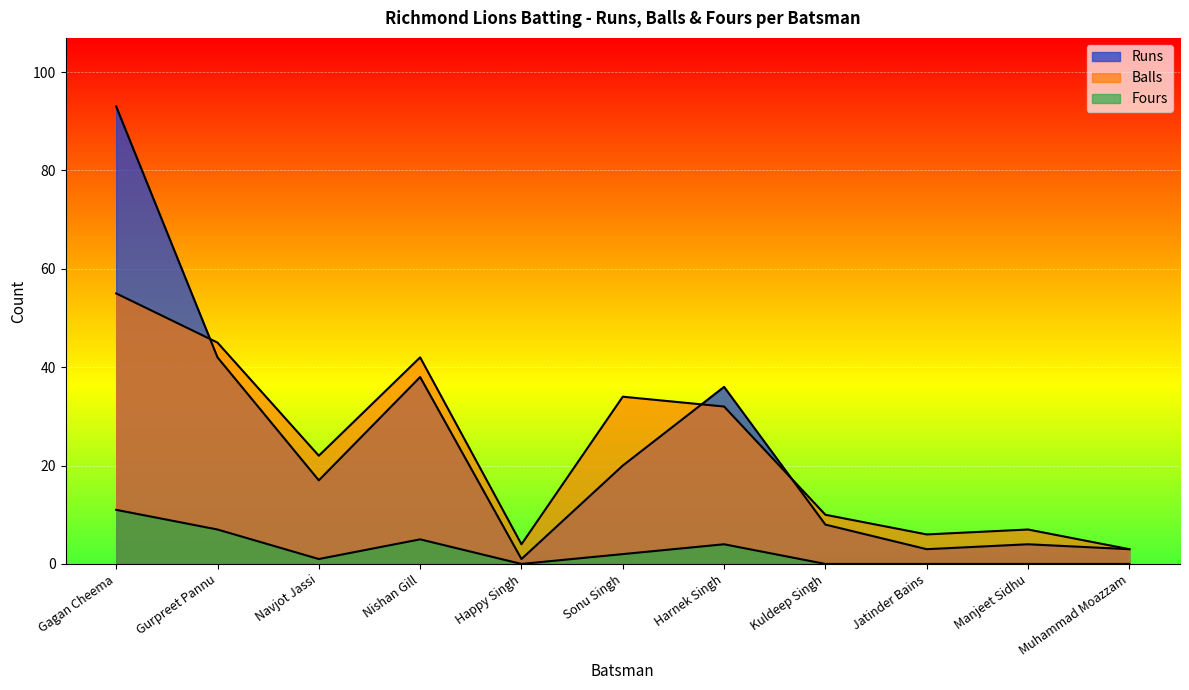

Which series changed the most between Gurpreet Pannu and Muhammad Moazzam?

Balls